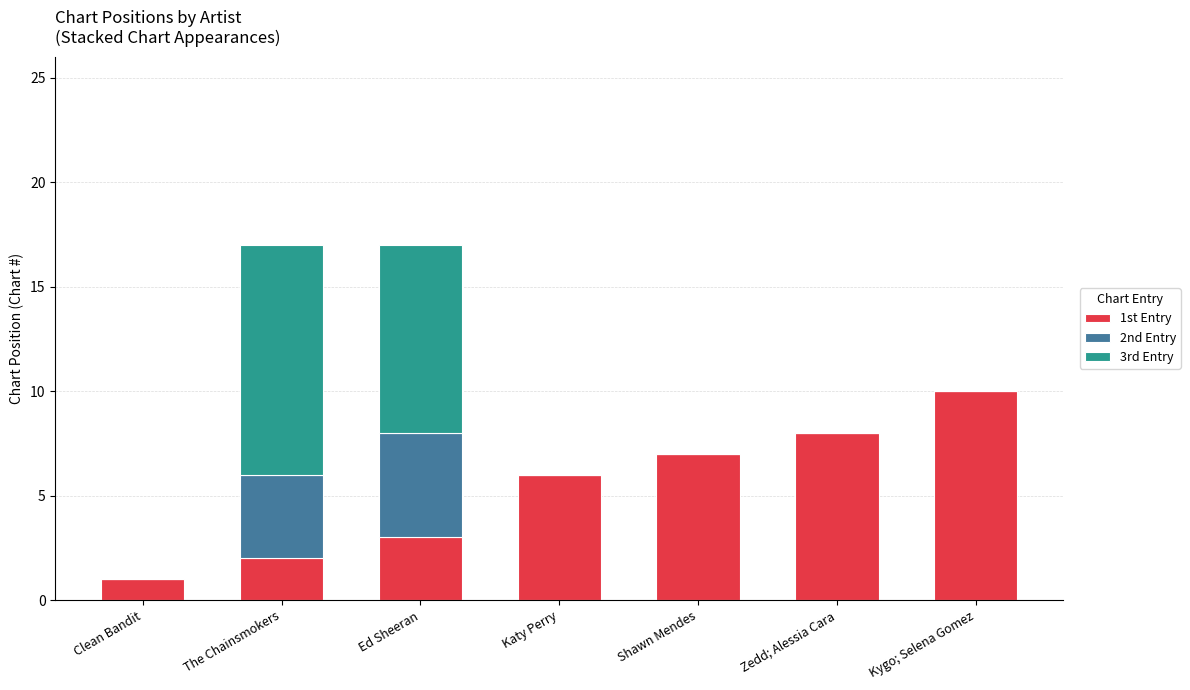

What is the total value across all series at Kygo; Selena Gomez?

10